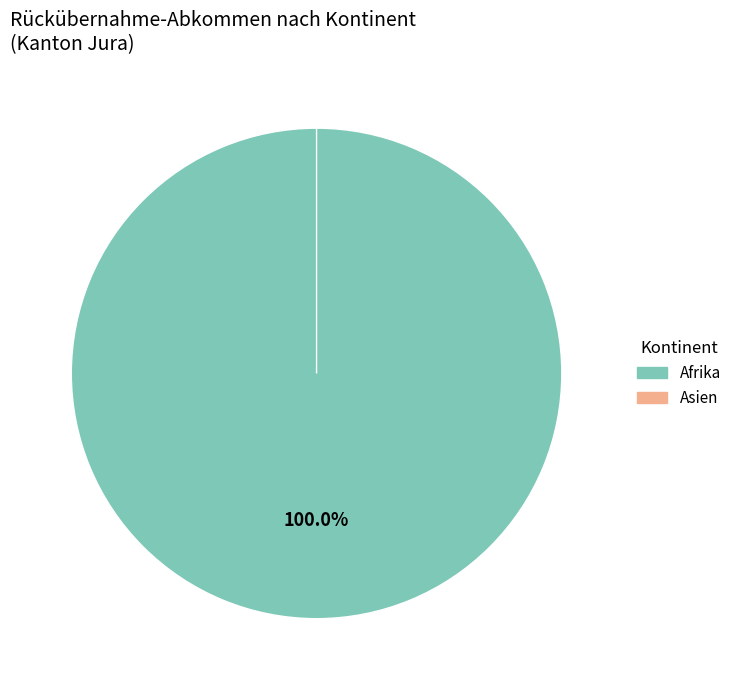

Does any single category account for the majority?

Yes